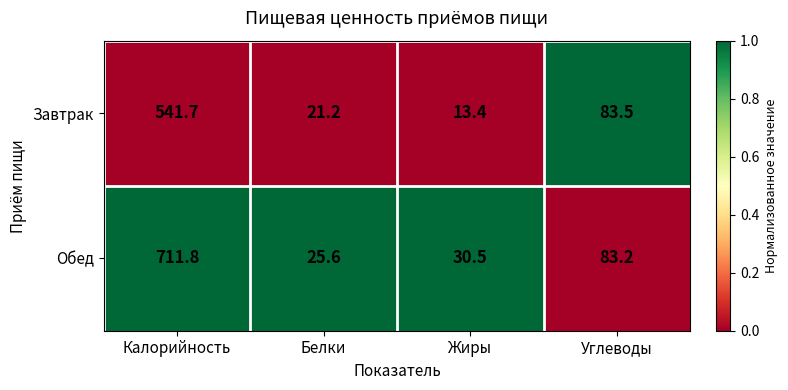

At Белки, list the series in order from smallest to largest.

Завтрак, Обед